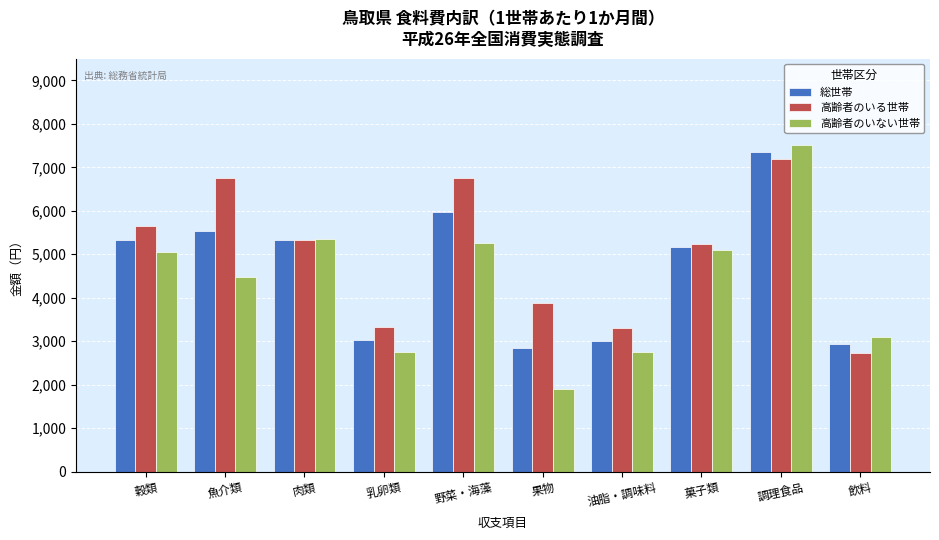

What are all the series names shown in the legend?

総世帯, 高齢者のいる世帯, 高齢者のいない世帯